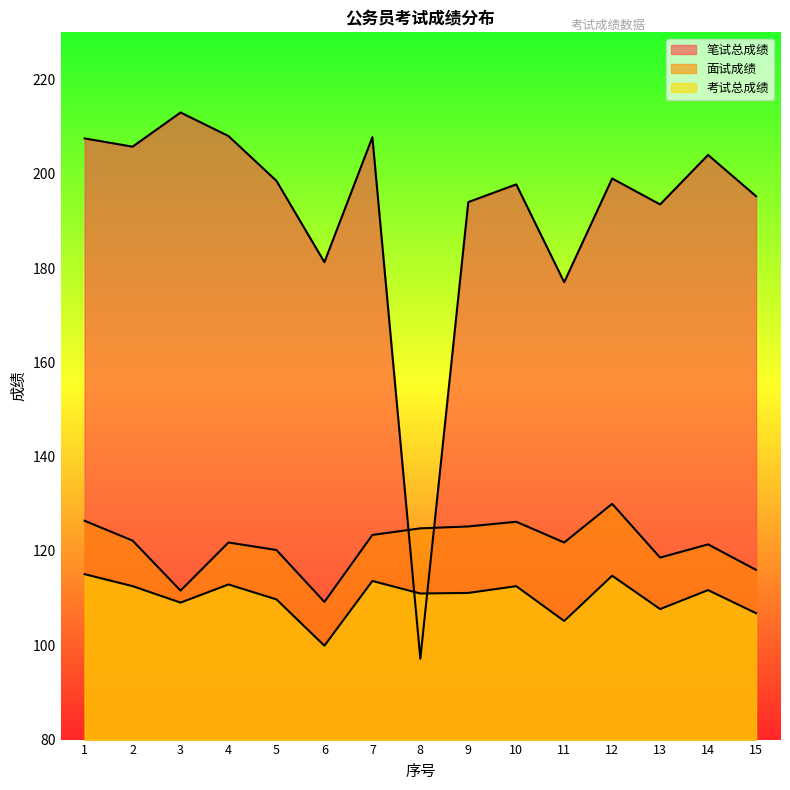

What is the value of the 考试总成绩 point at the 2nd from the left?

112.5